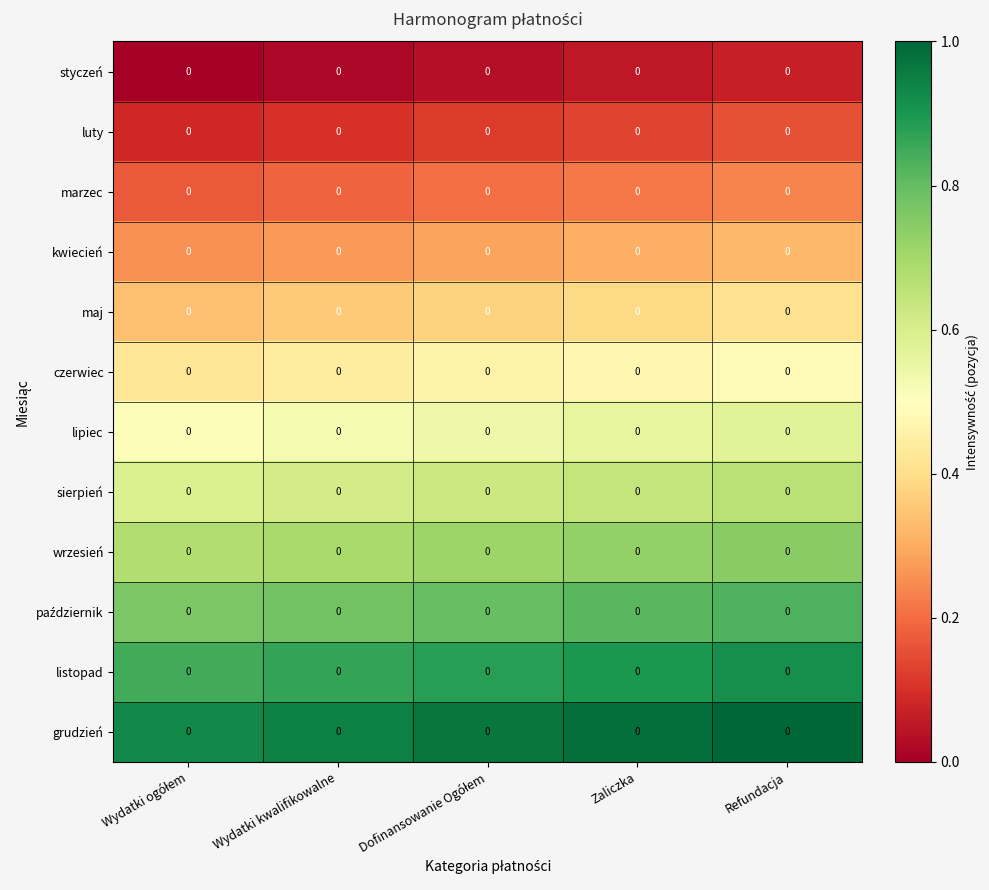

Between Zaliczka and Refundacja, which is larger?

Refundacja